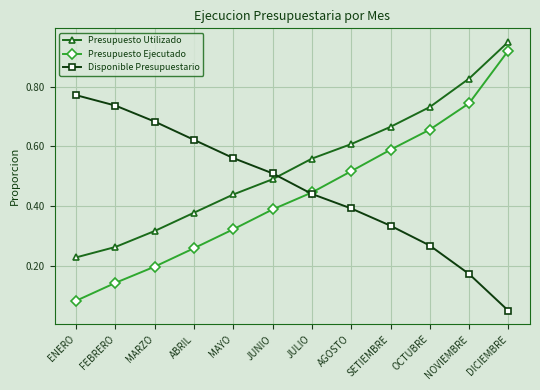

How many times do Disponible Presupuestario and Presupuesto Ejecutado cross each other?

1